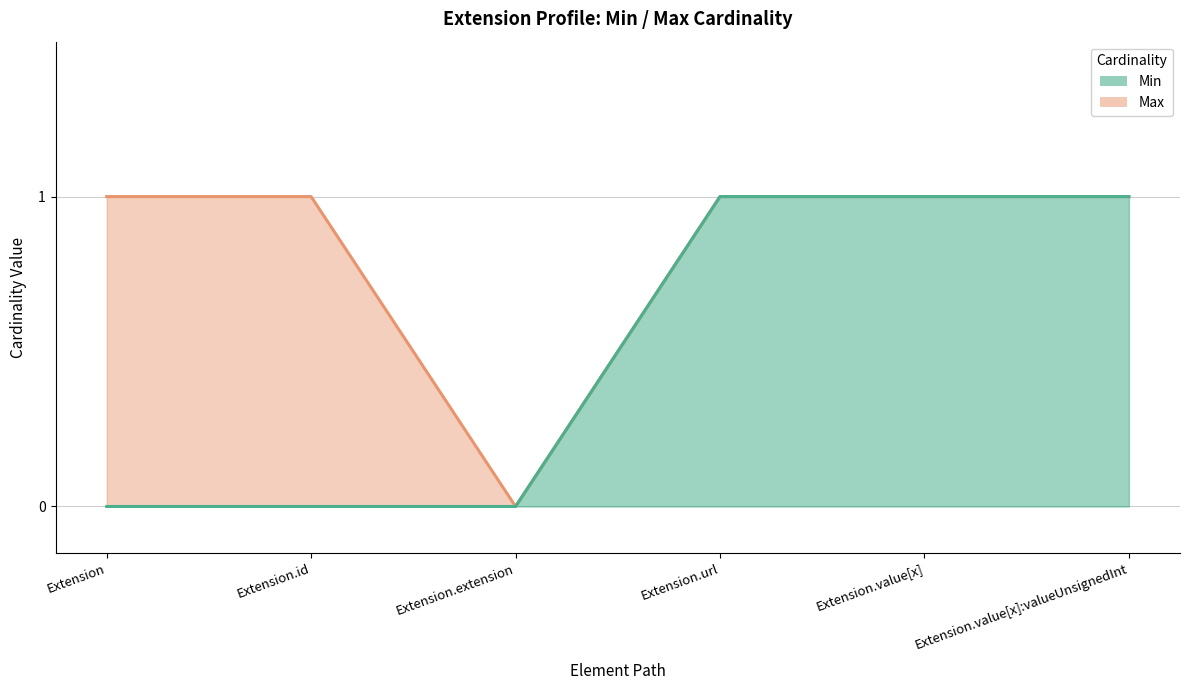

What is the label of the 4th point from the right?

Extension.extension